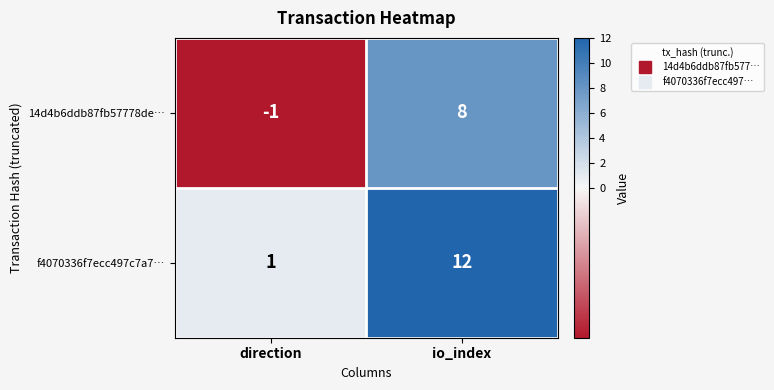

What is the sum of the 14d4b6ddb87fb57778de… values at direction and io_index?

7